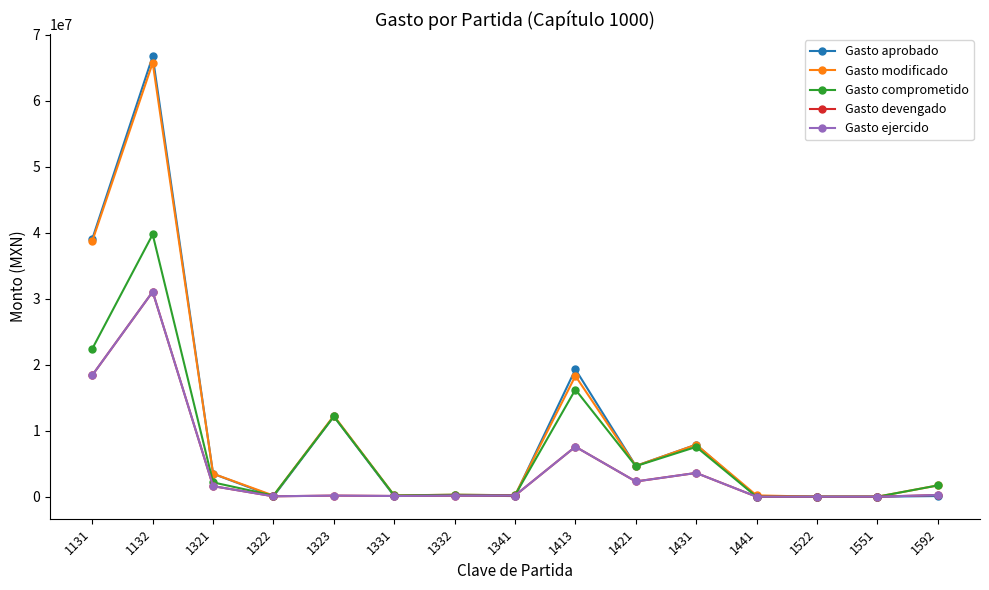

Which label corresponds to the smallest value in the chart?

1441